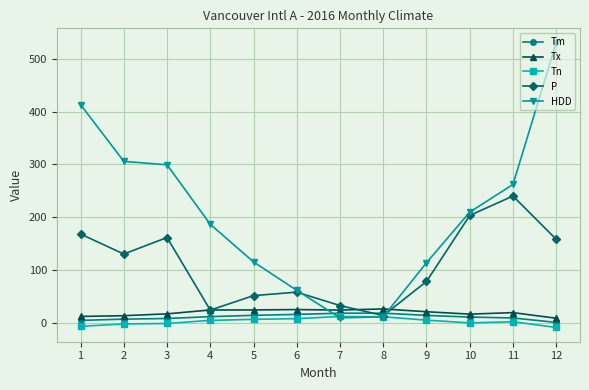

True or false: Tn and Tx cross at least once.

False